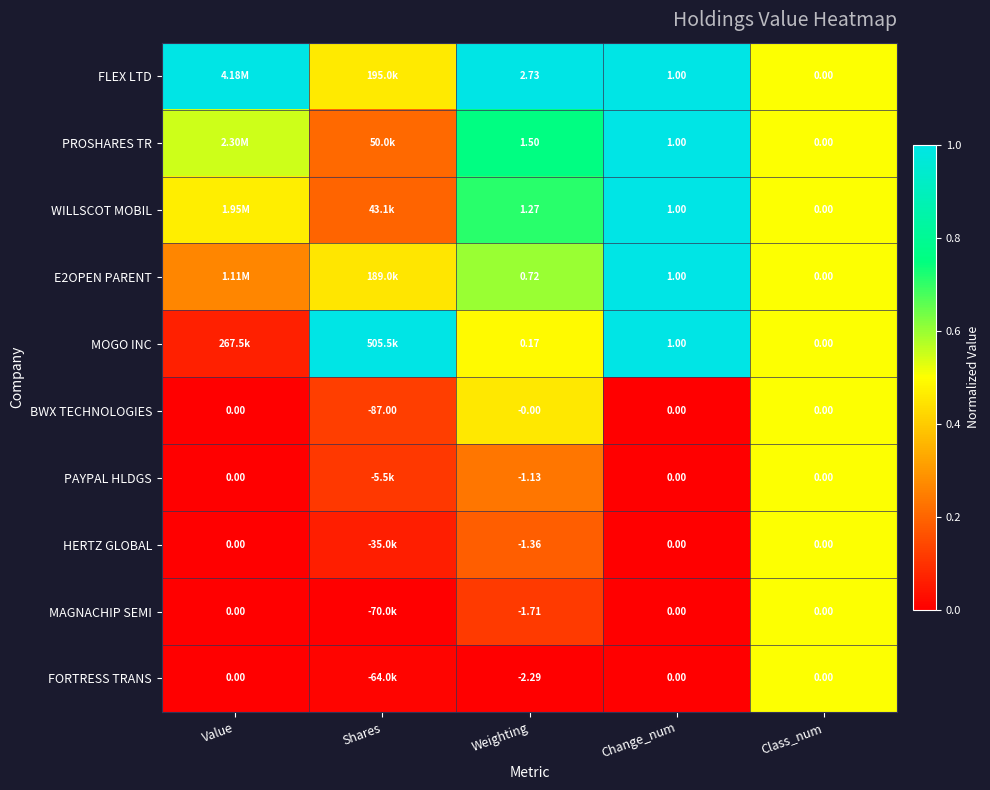

What is the average value of the FLEX LTD series?

0.8